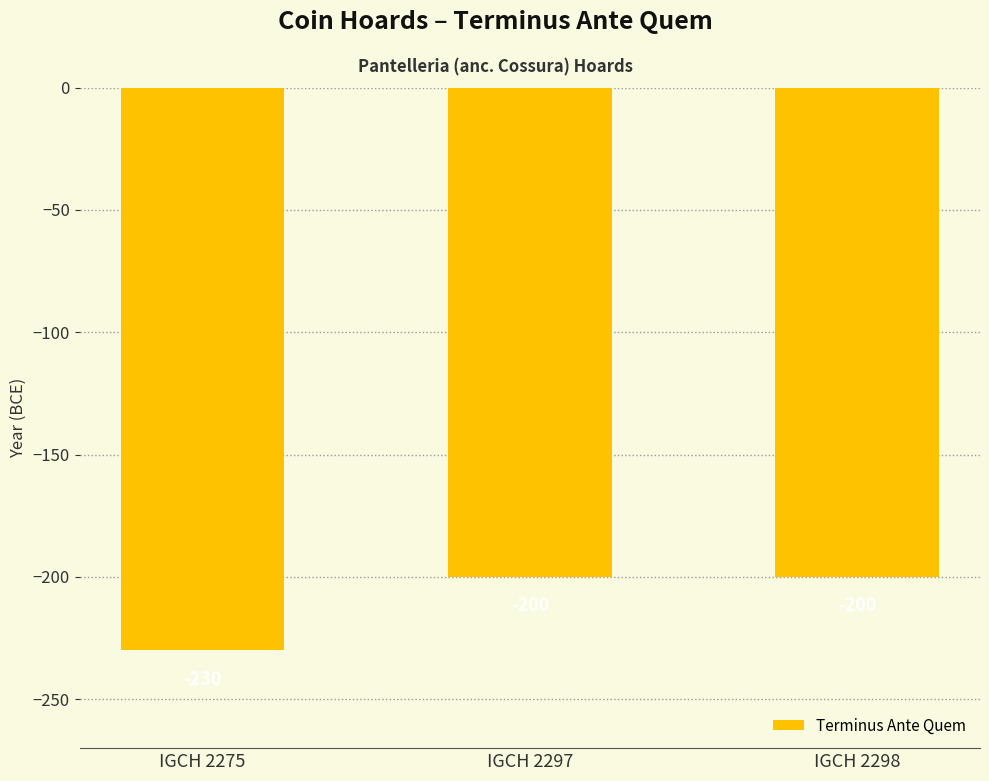

Reading left to right, list all the values displayed in this chart.

-230	-200	-200